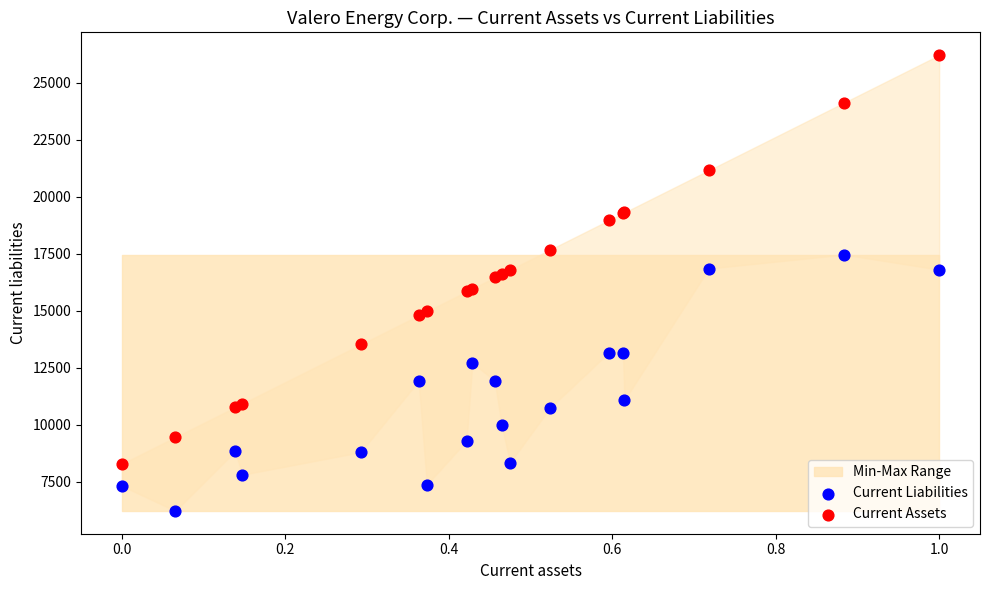

Which series reaches the maximum Y coordinate?

Current Assets